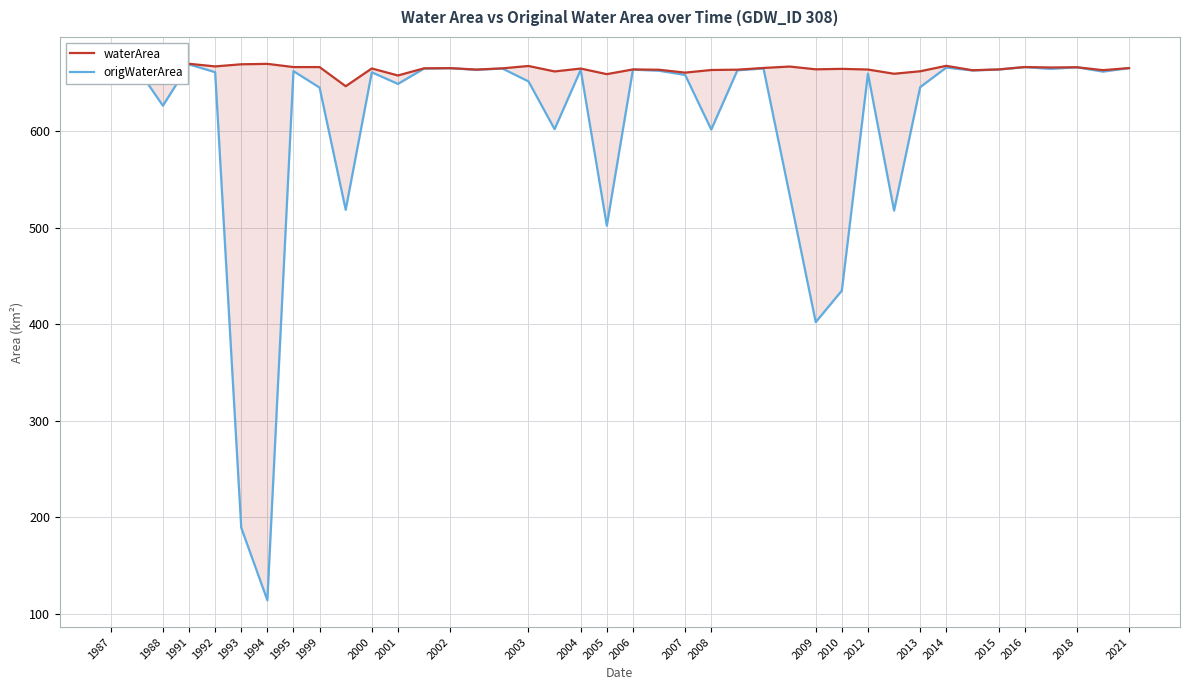

What is the average value of the waterArea series?

664.2